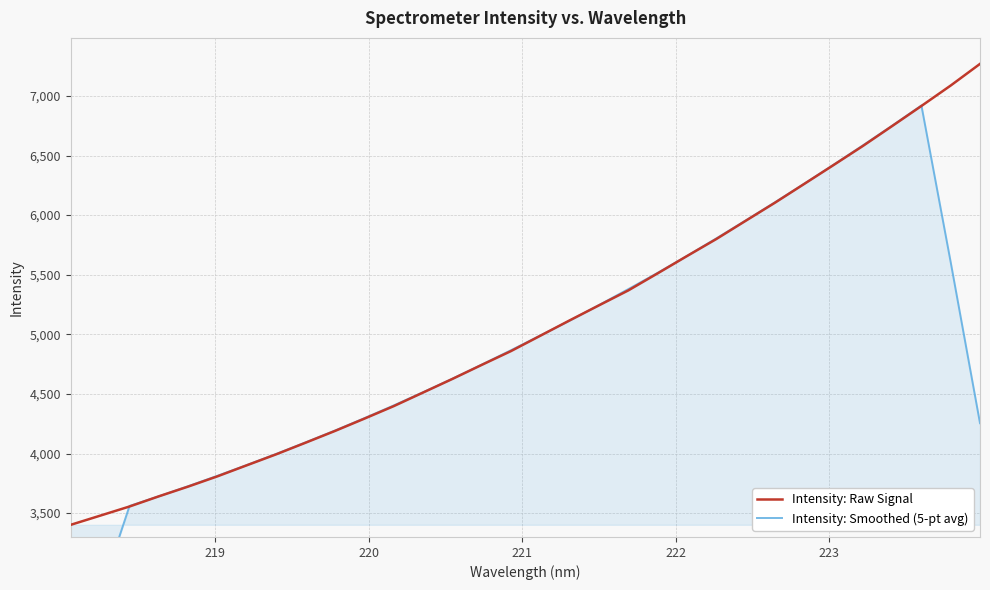

What is the minimum value for Intensity: Raw Signal?

3402.1